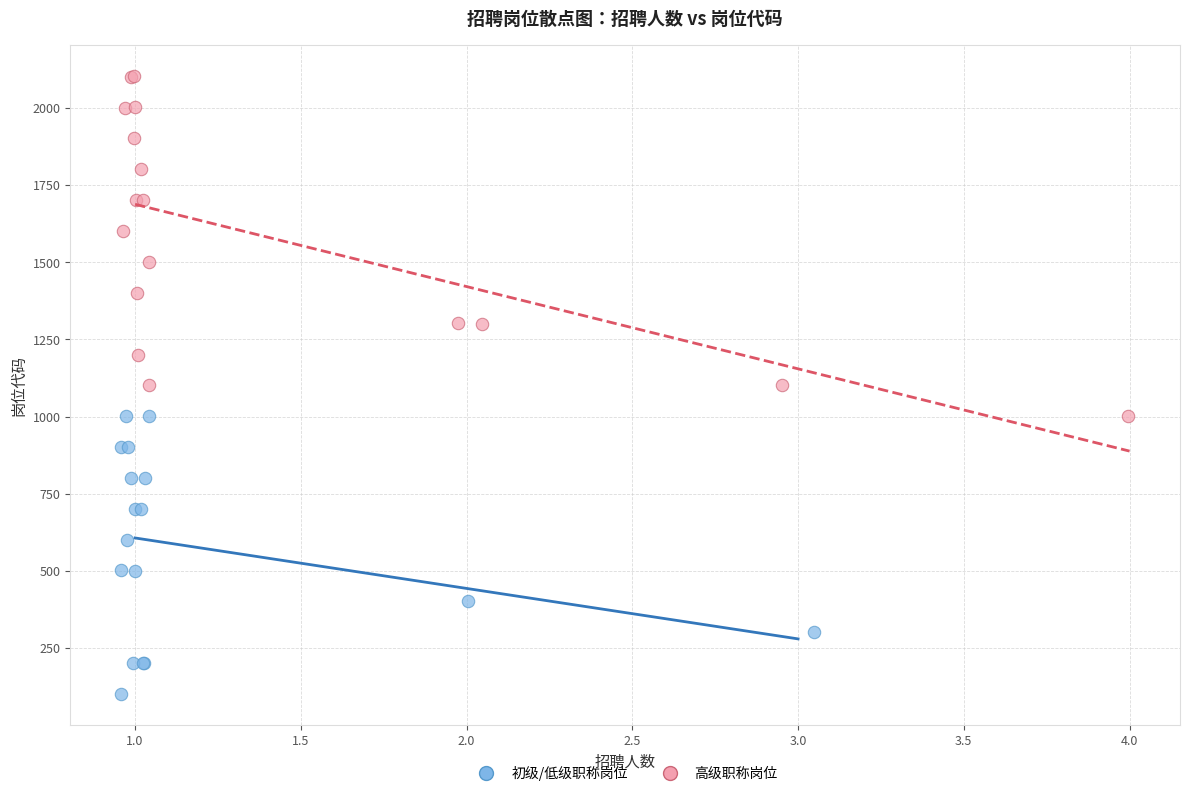

What are all the series names shown in the legend?

初级/低级职称岗位, 高级职称岗位